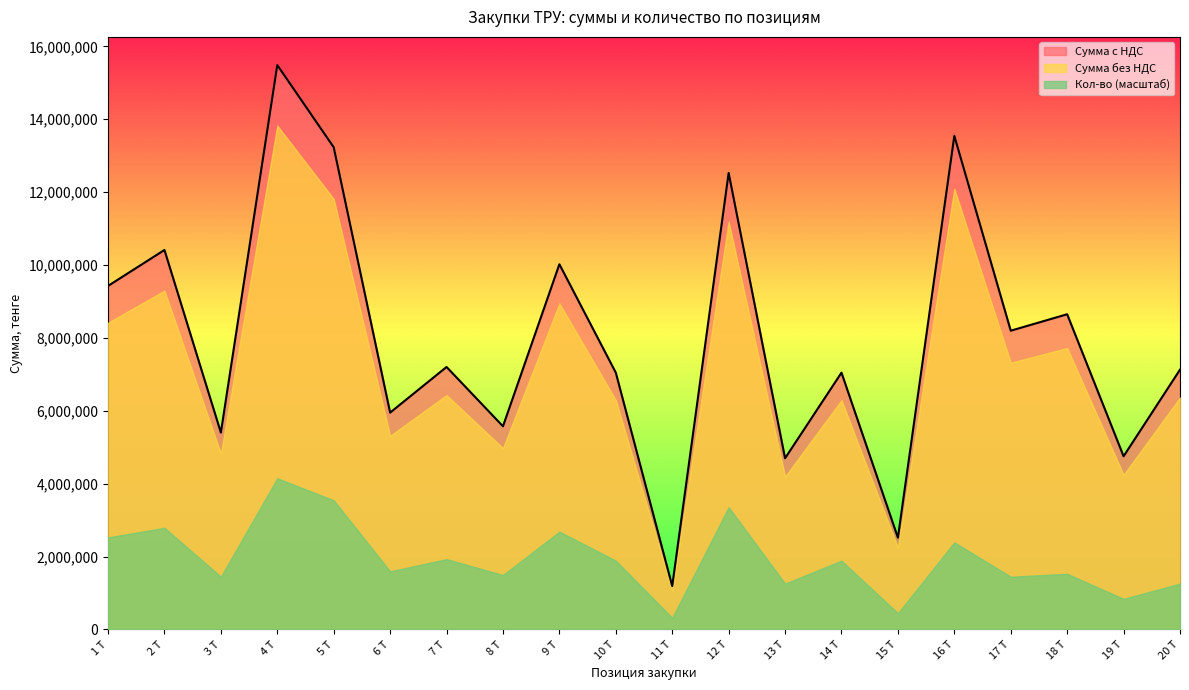

True or false: Сумма с НДС has a value of 5949888 at 6 Т.

True